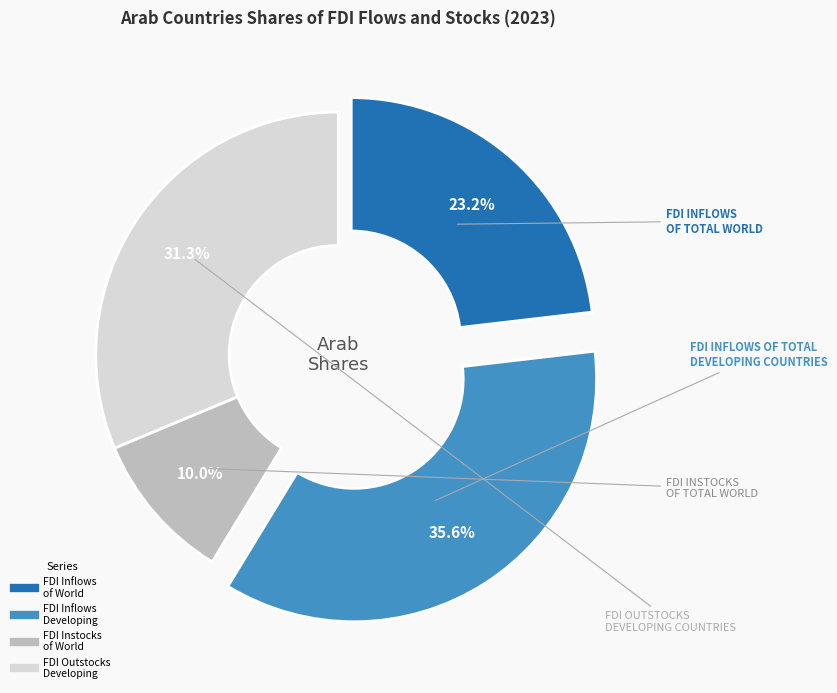

Does any single category account for the majority?

No